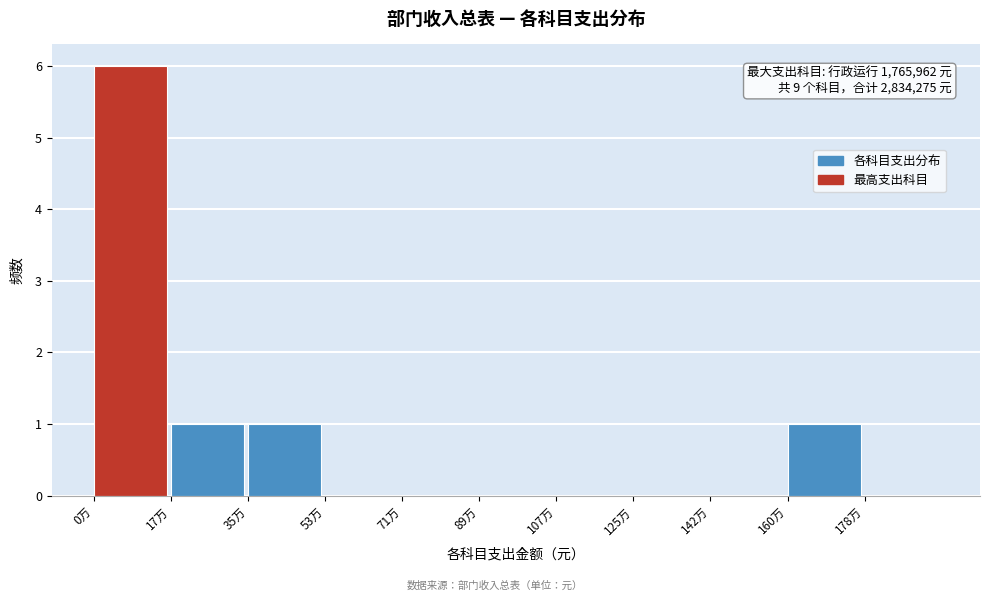

Reading left to right, what are all the values shown in this chart?

0万=6	17万=1	35万=1	53万=0	71万=0	89万=0	107万=0	125万=0	142万=0	160万=1	178万=0